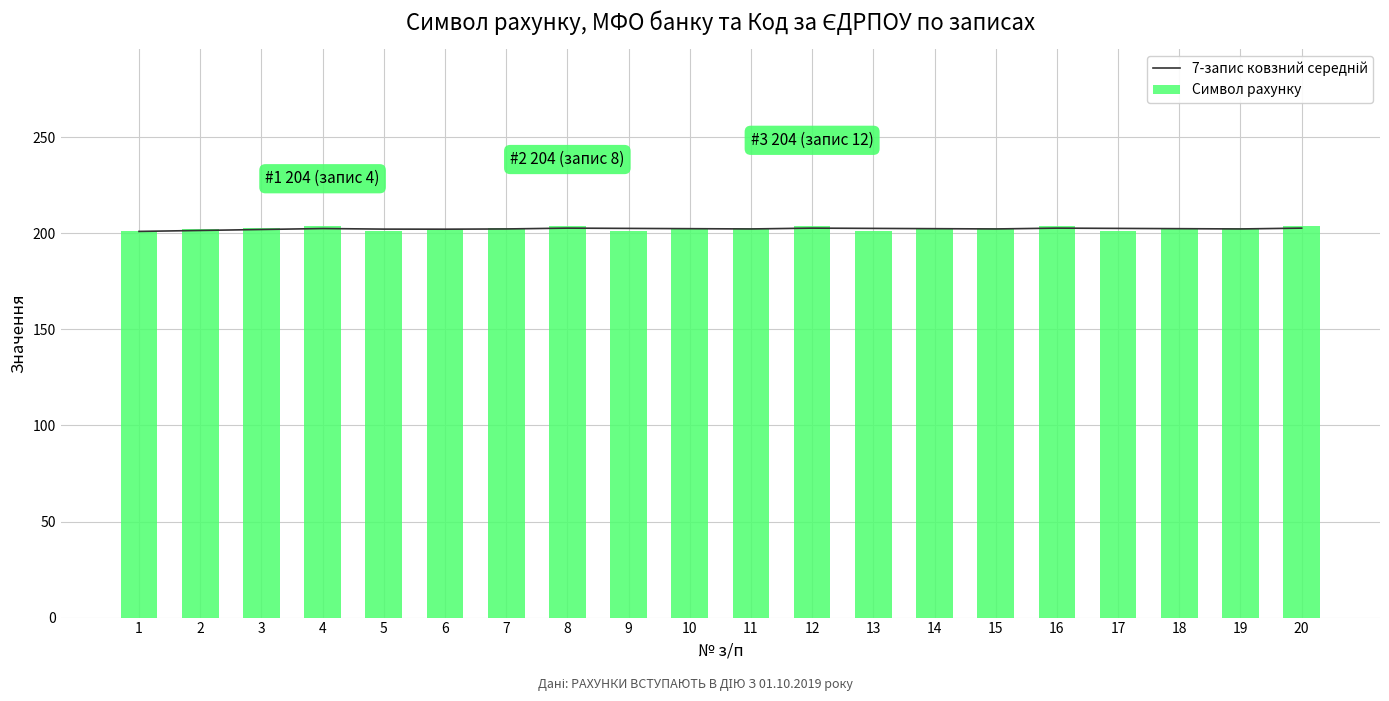

The value of 7-запис ковзний середній at 14 is 202.4. True or false?

True